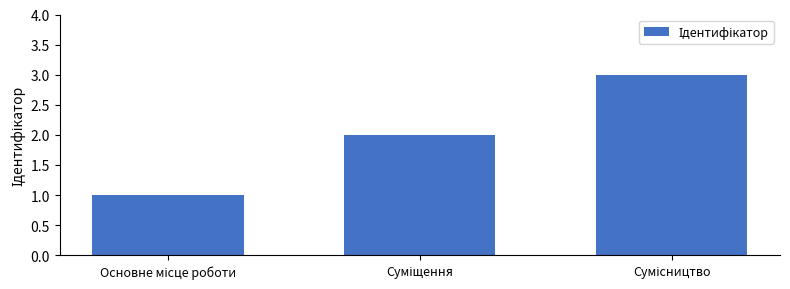

What is the greatest value displayed?

3